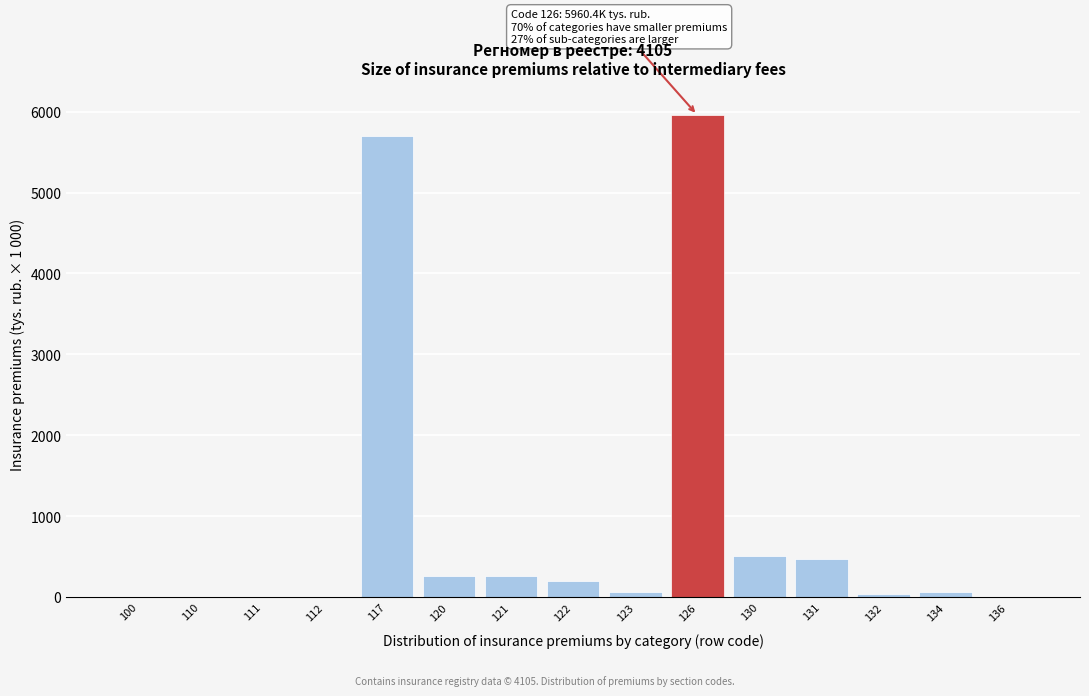

The value at 130 is 504.3. True or false?

True